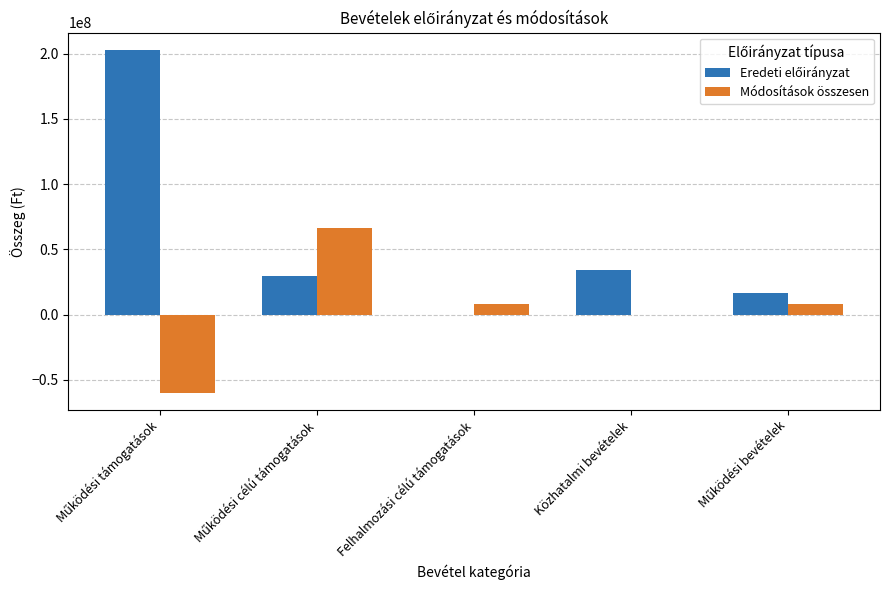

How many distinct data groups are displayed?

2